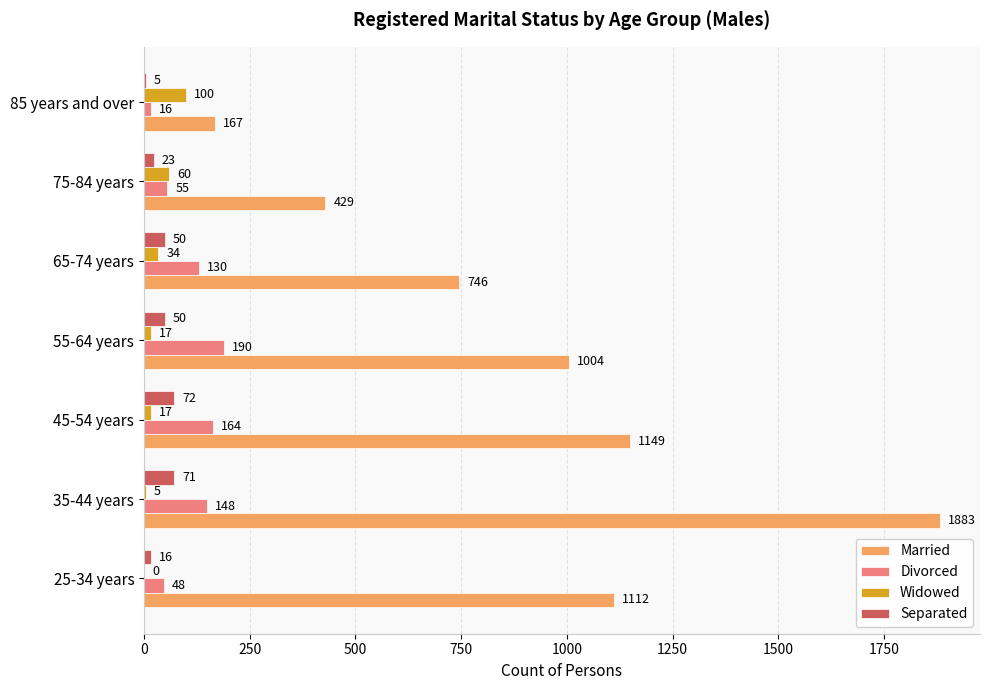

At which label does Married reach its peak?

35-44 years